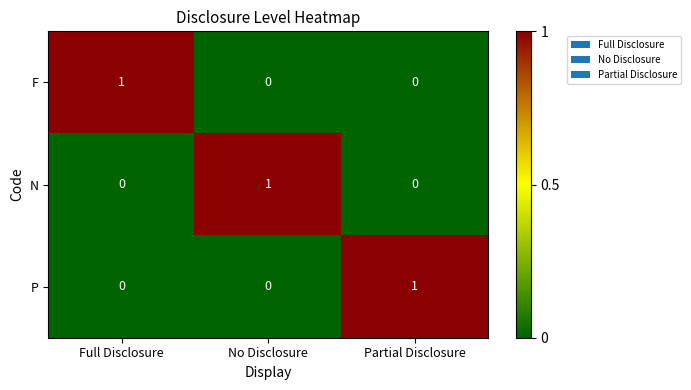

True or false: N has a value of 0 at Full Disclosure.

True